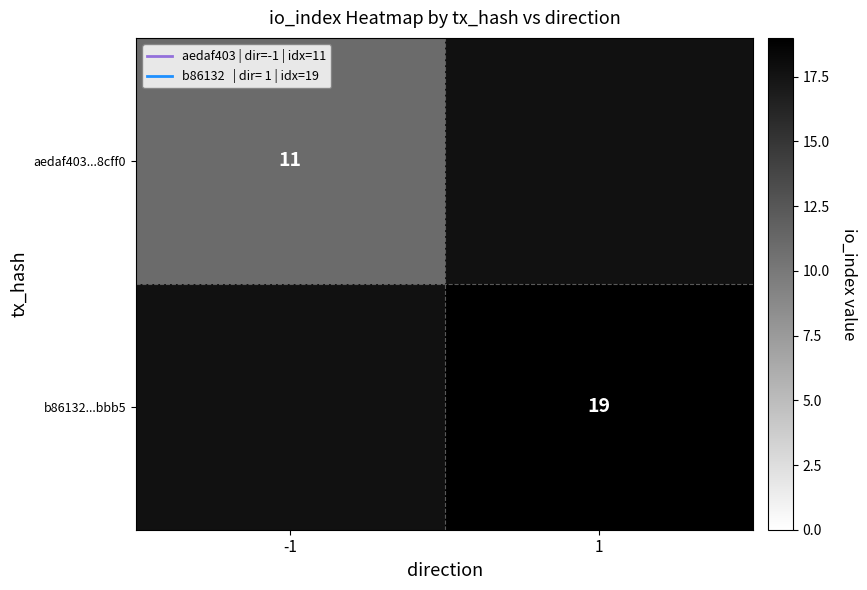

Is it true that b86132...bbb5 equals 10 at 1?

False